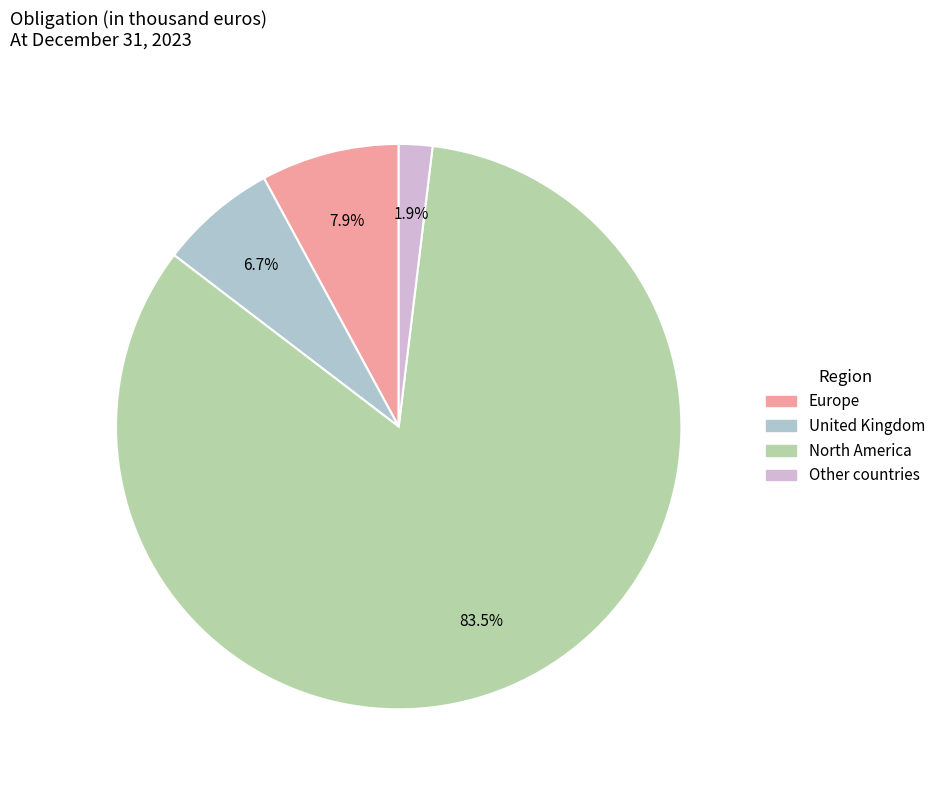

To the nearest percent, what is the combined percentage of North America and Other countries?

85%